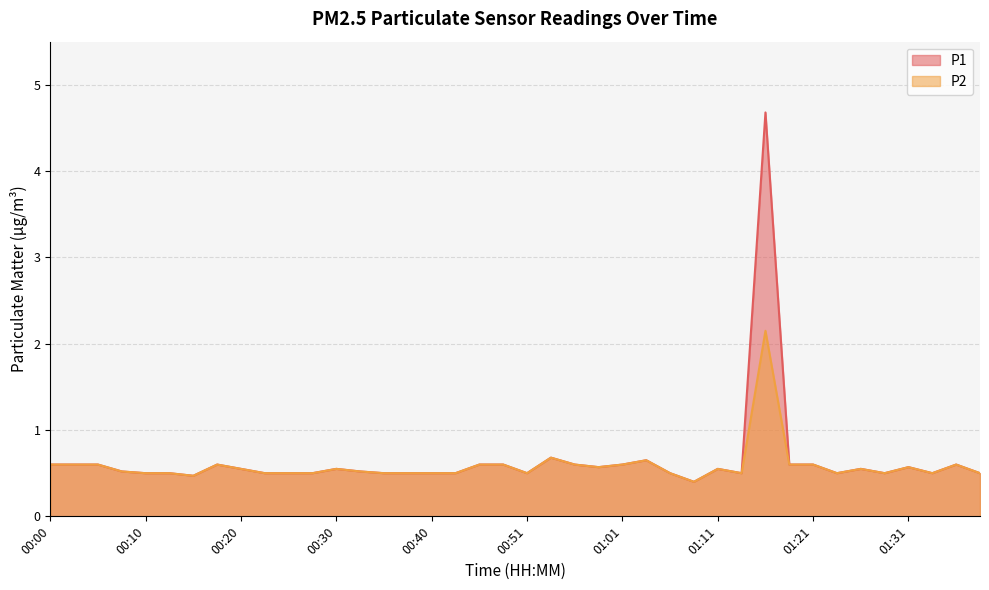

What are all the series names shown in the legend?

P1, P2